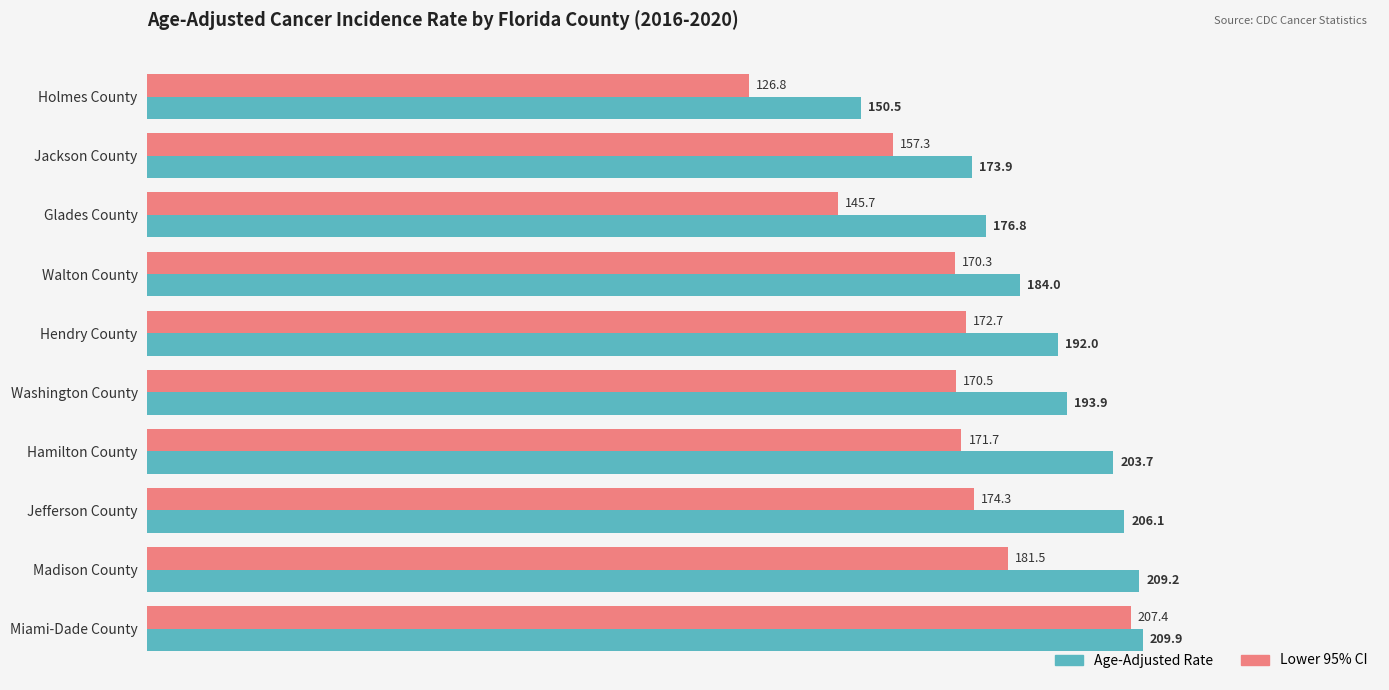

How many data points in Lower 95% CI are above 171?

5